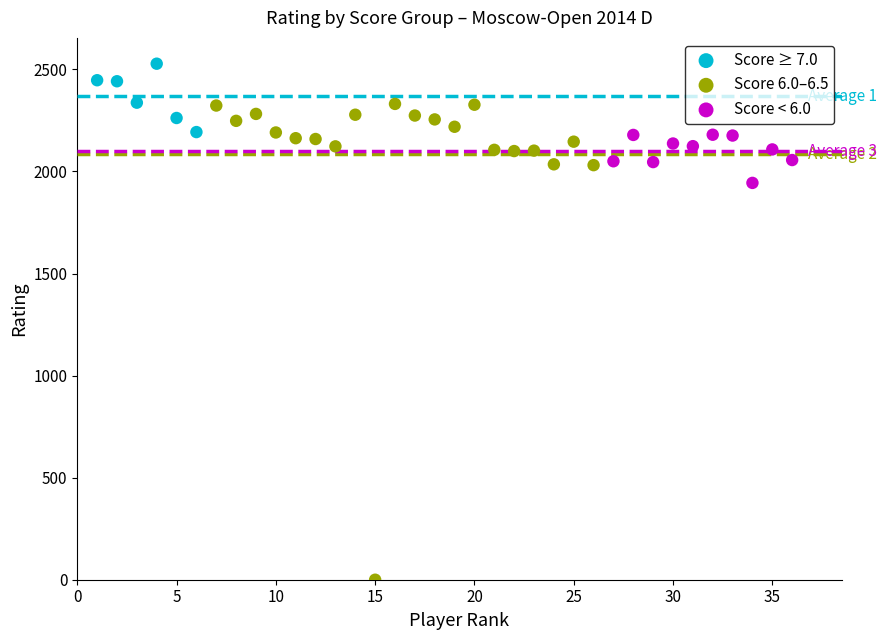

Which series has the largest Y range (max minus min)?

Score 6.0–6.5